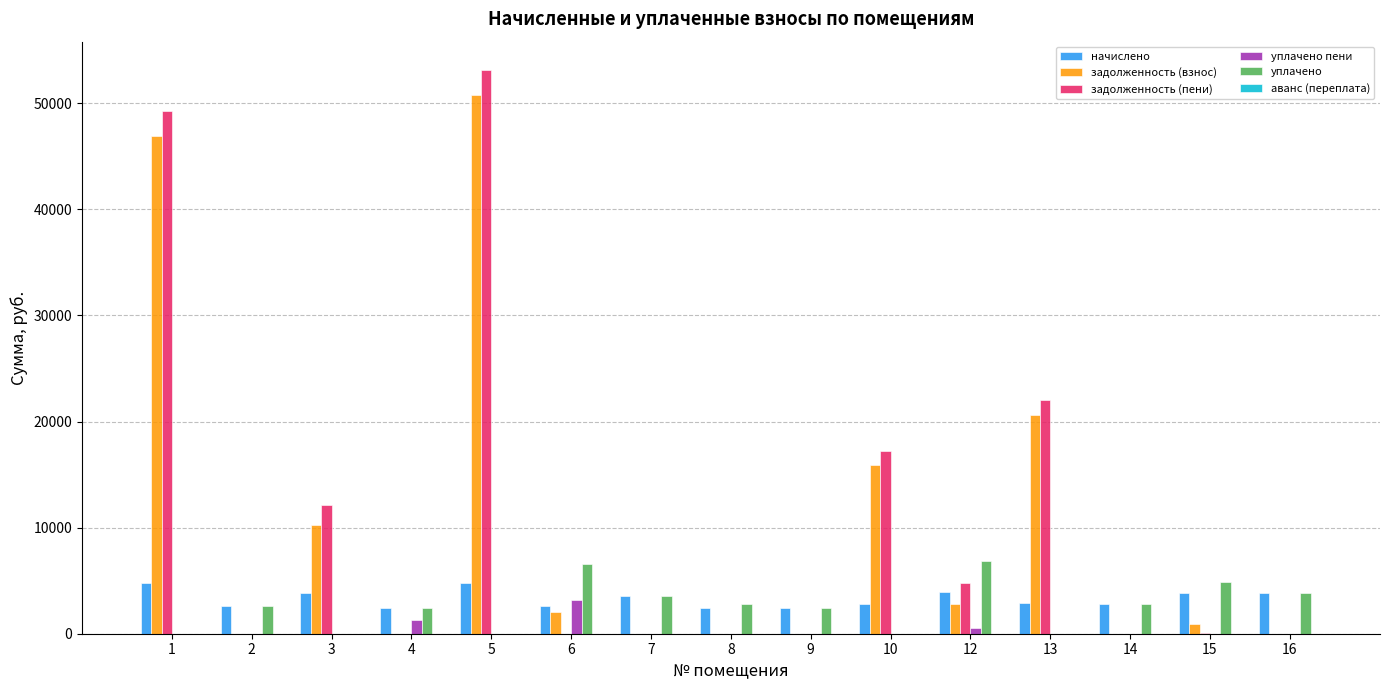

What is the difference between the уплачено values at 10 and 6?

6549.9